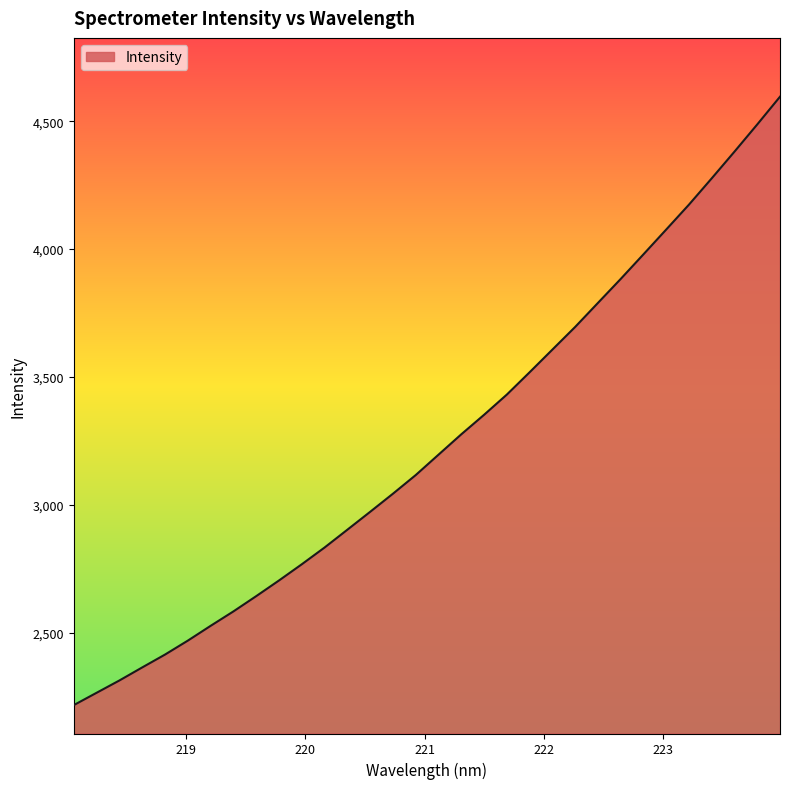

What is the smallest value displayed?

2218.4